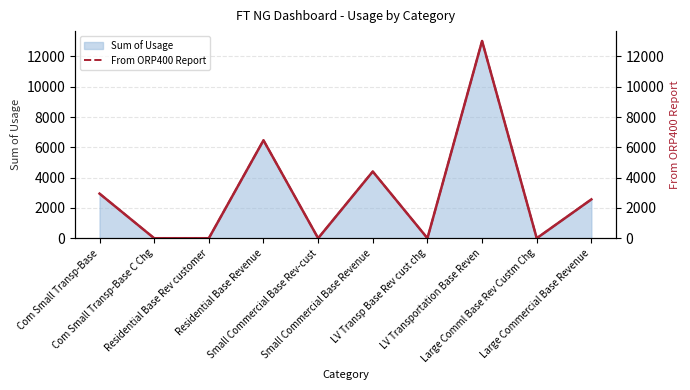

At which category does the data reach its first local peak?

Residential Base Revenue